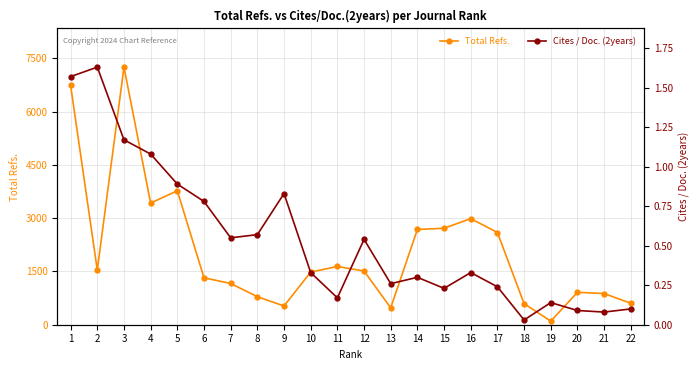

What is the value of the Total Refs. point at the 16th from the left?

2988